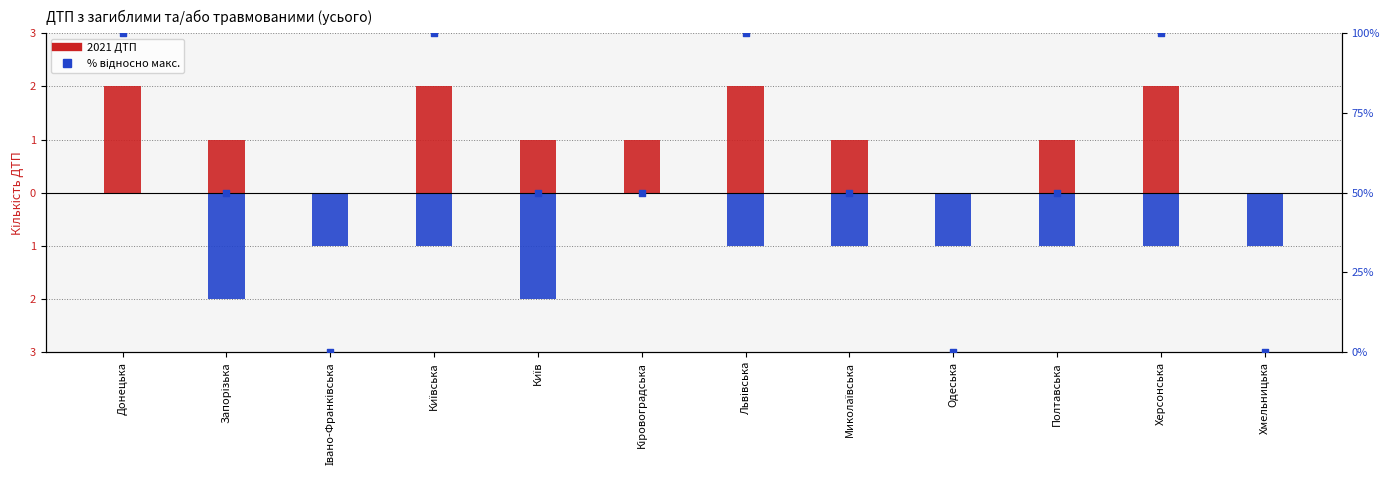

Between Одеська and Миколаївська, which is larger?

Миколаївська